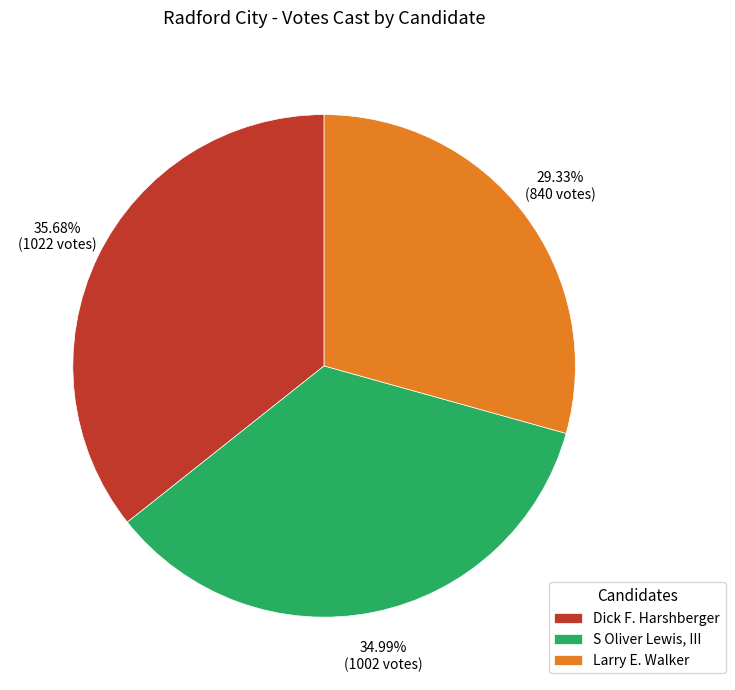

What percentage is NOT represented by Larry E. Walker?

70.7%